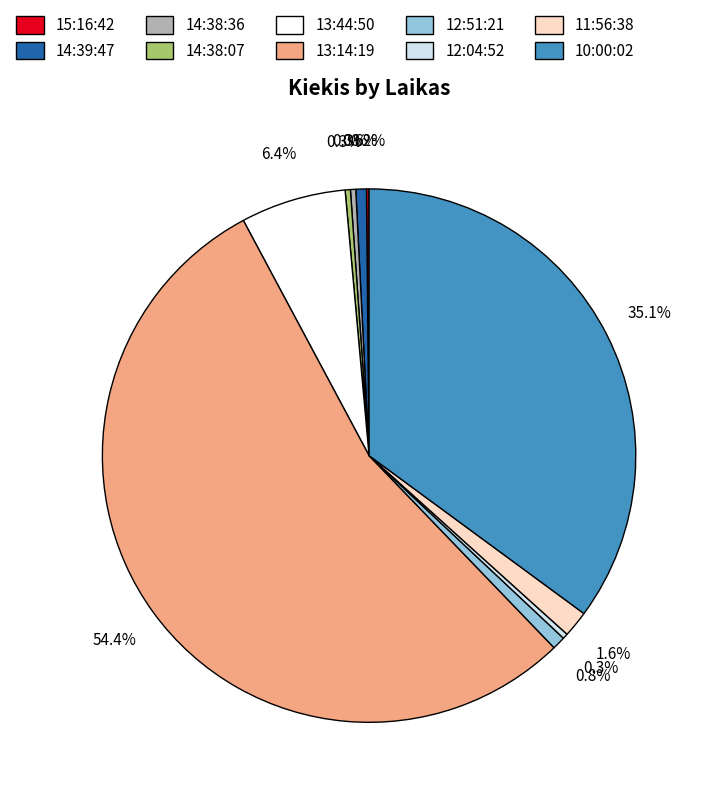

Approximately how many times larger is the value at 10:00:02 compared to 14:38:36?

110.0